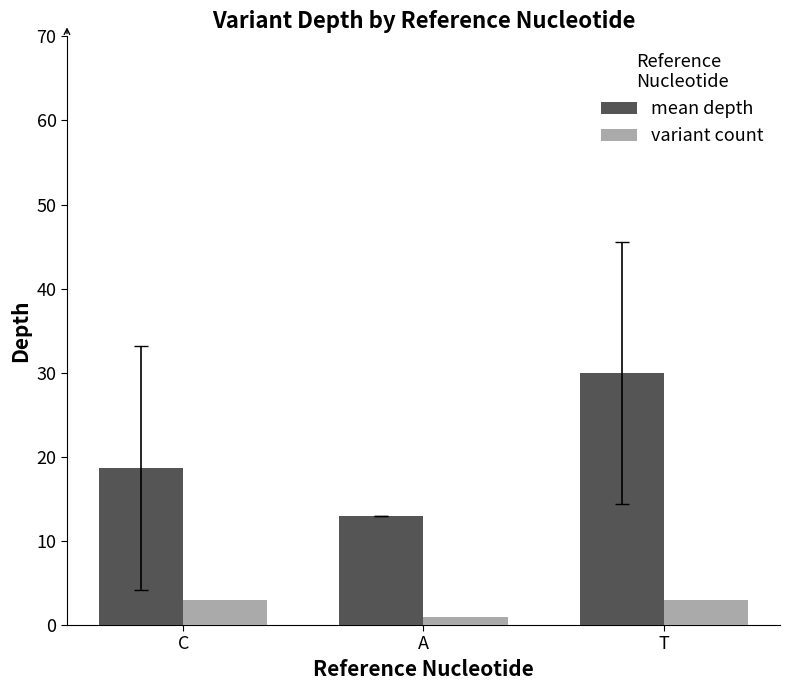

Which series has the largest total across all categories?

mean depth